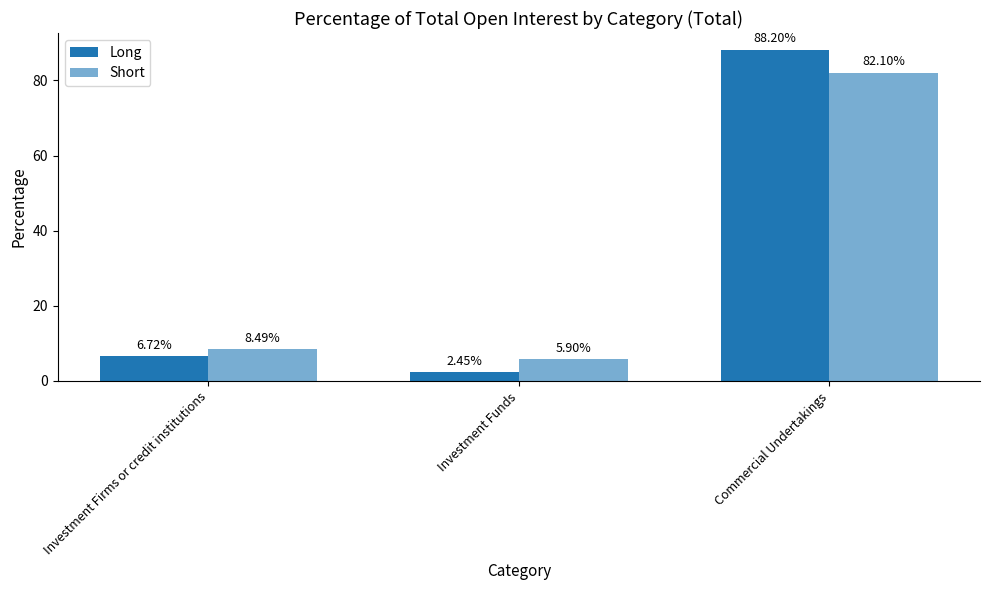

What is the greatest value displayed?

88.2